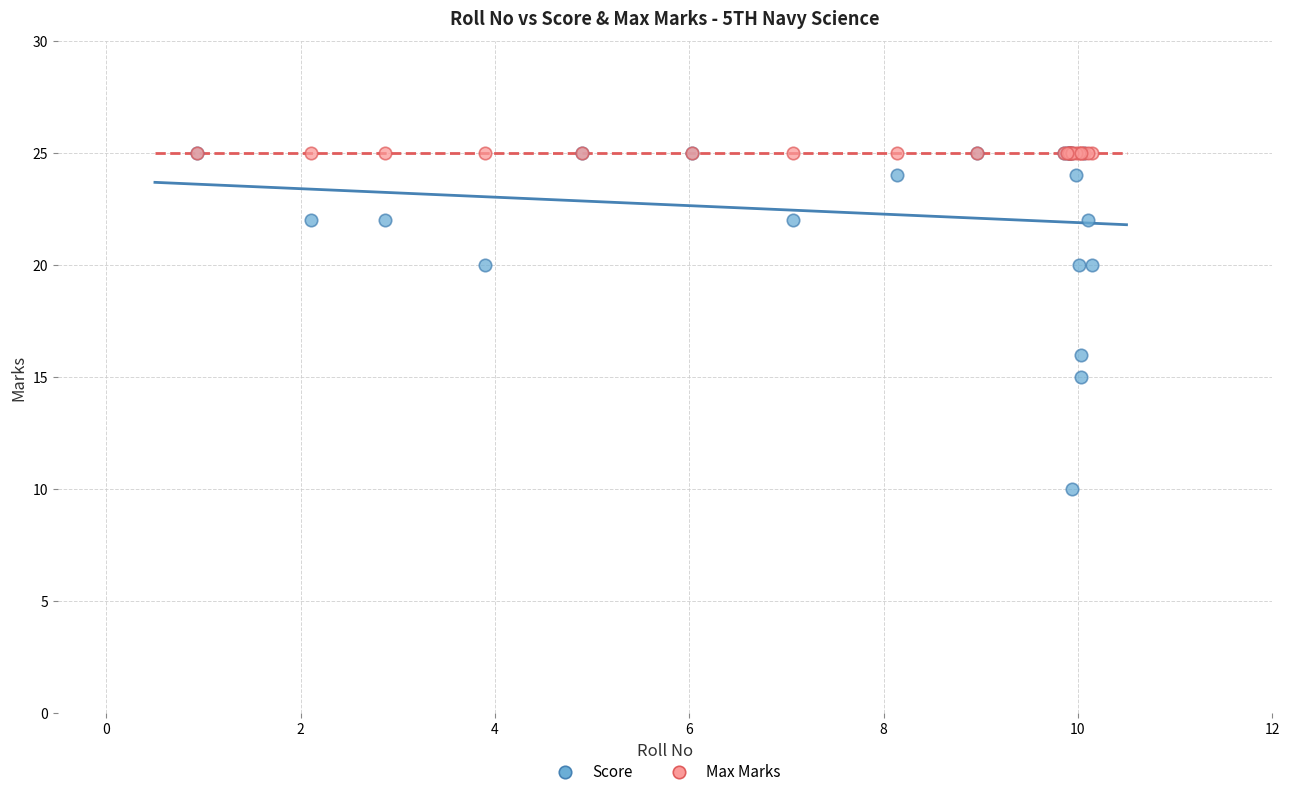

What are all the series names shown in the legend?

Score, Max Marks